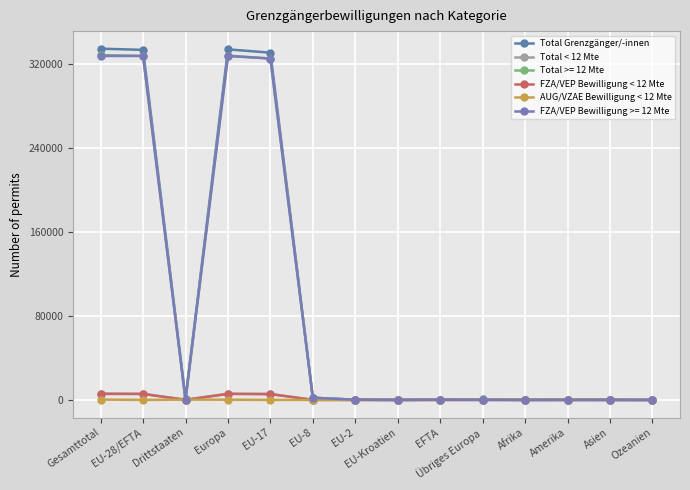

Is it true that AUG/VZAE Bewilligung < 12 Mte equals 0 at EU-17?

True